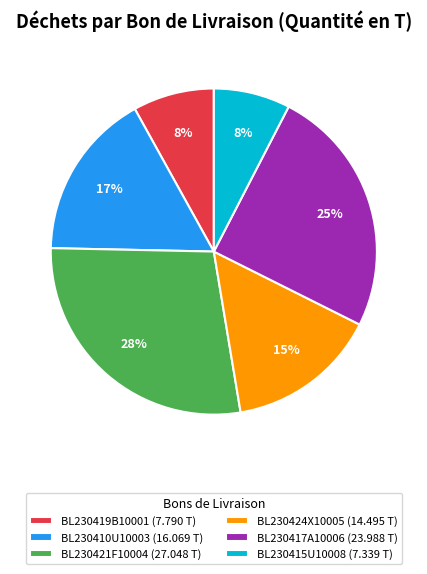

Which has a higher value, BL230424X10005 (14.495 T) or BL230417A10006 (23.988 T)?

BL230417A10006 (23.988 T)